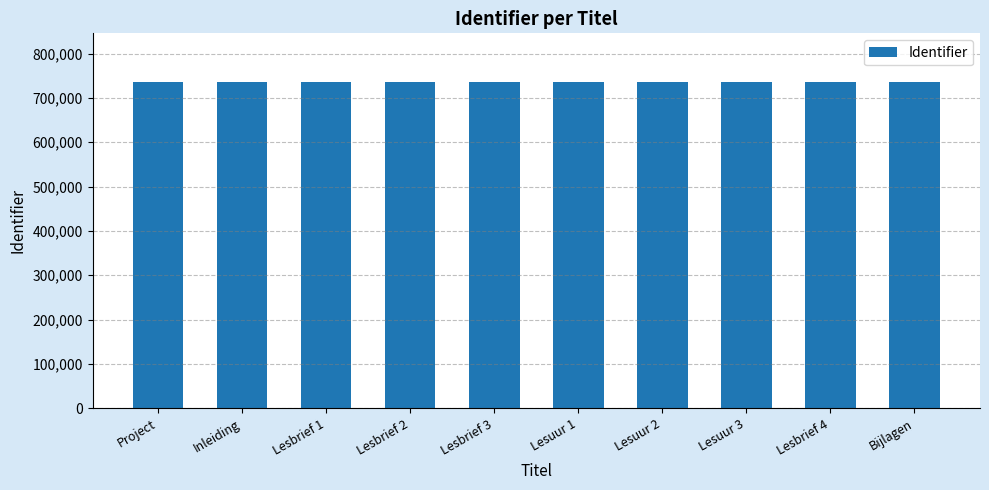

What is the maximum value shown in the chart?

735198